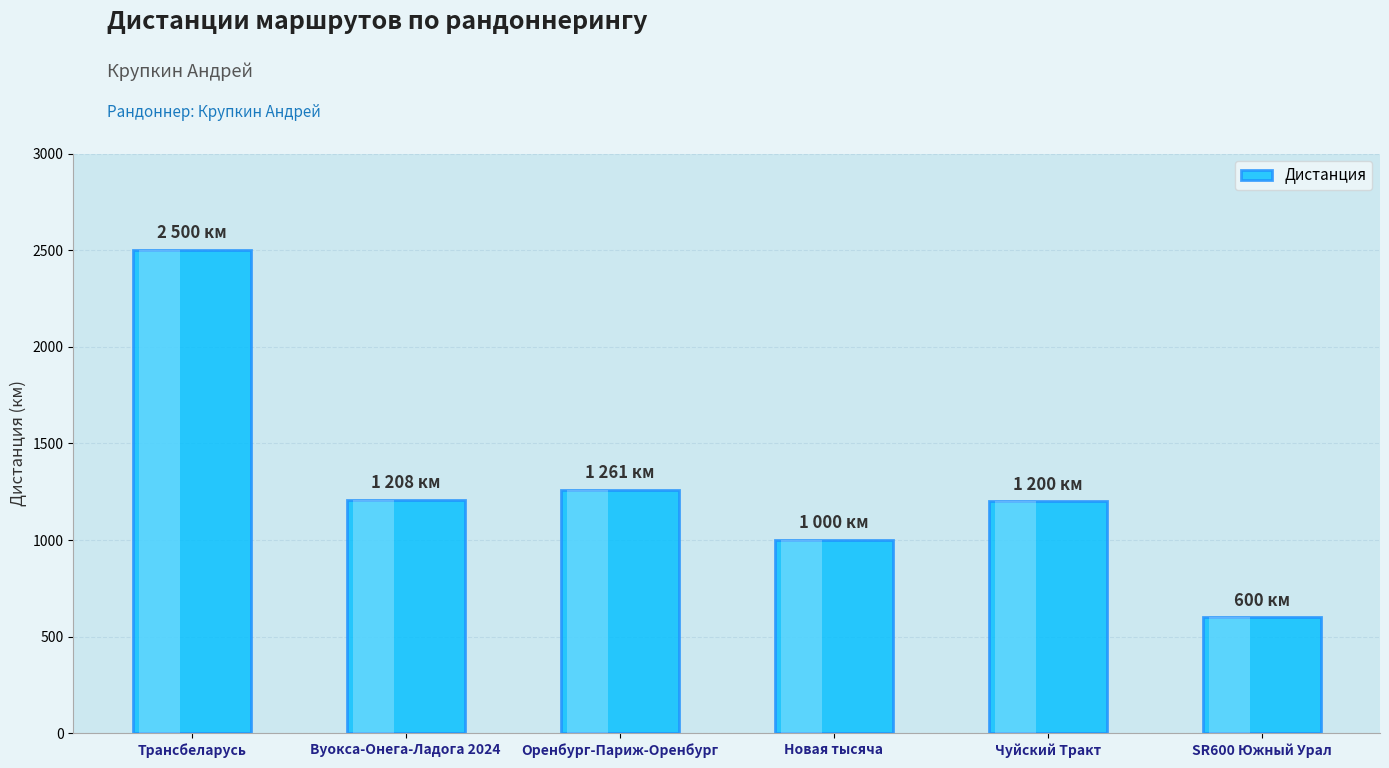

Which label corresponds to the smallest value in the chart?

SR600 Южный Урал